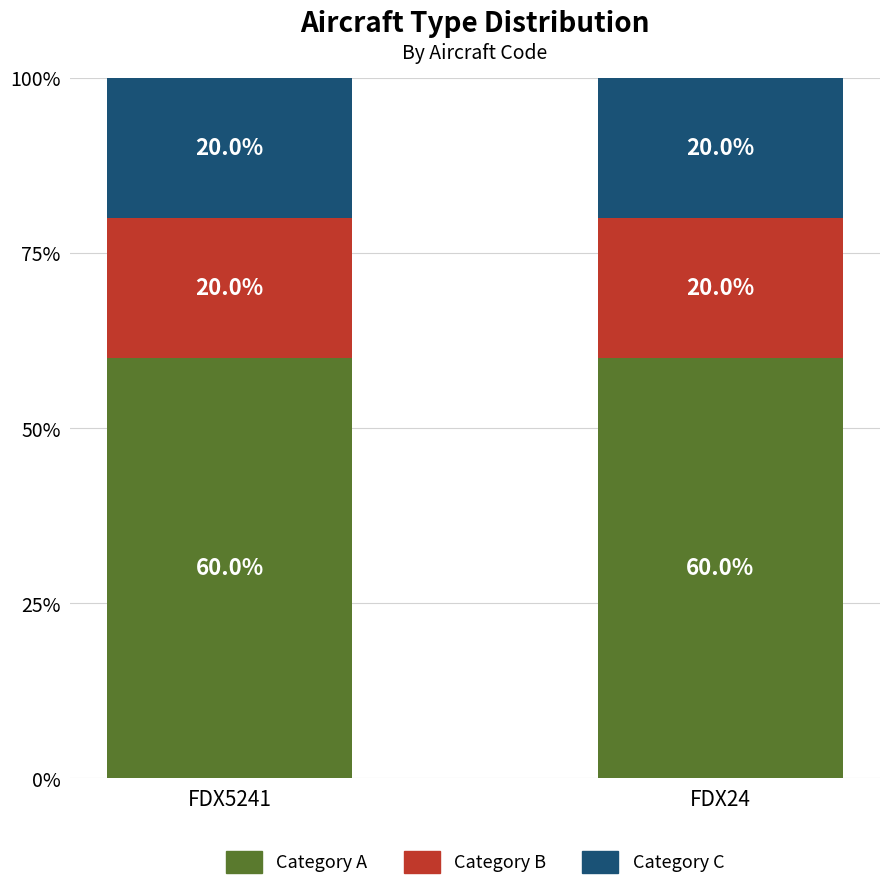

Is it true that Category A equals 60 at FDX24?

True